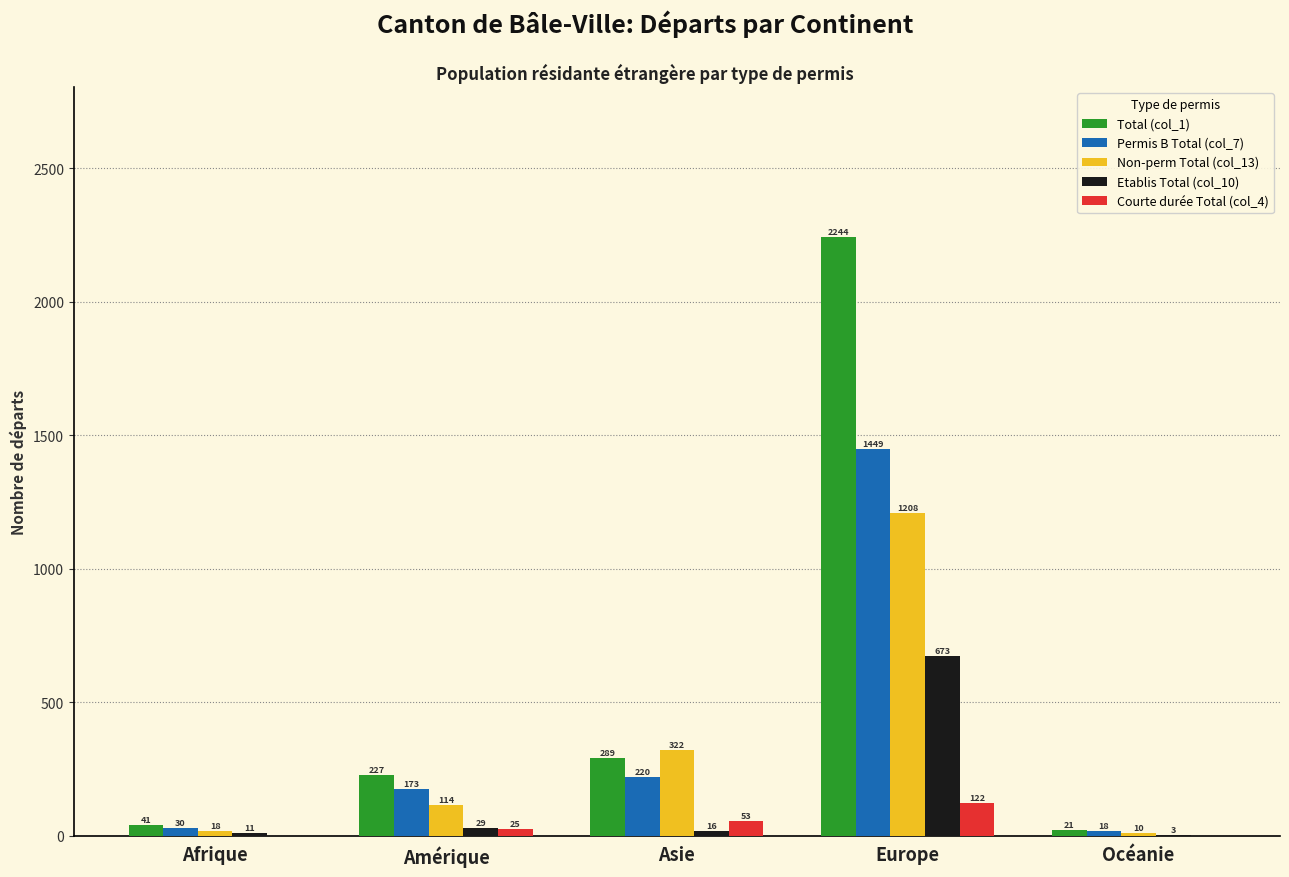

How many positive values does the Courte durée Total (col_4) series have?

3